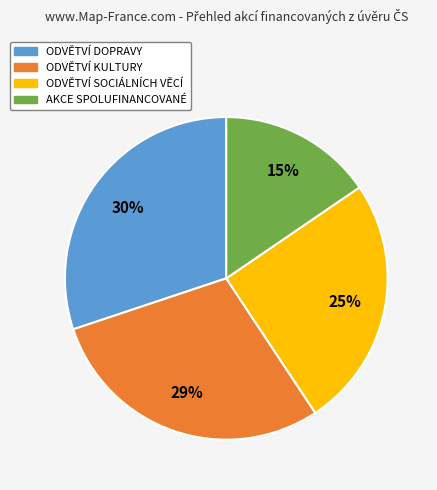

To the nearest percent, what is the average slice percentage?

25%